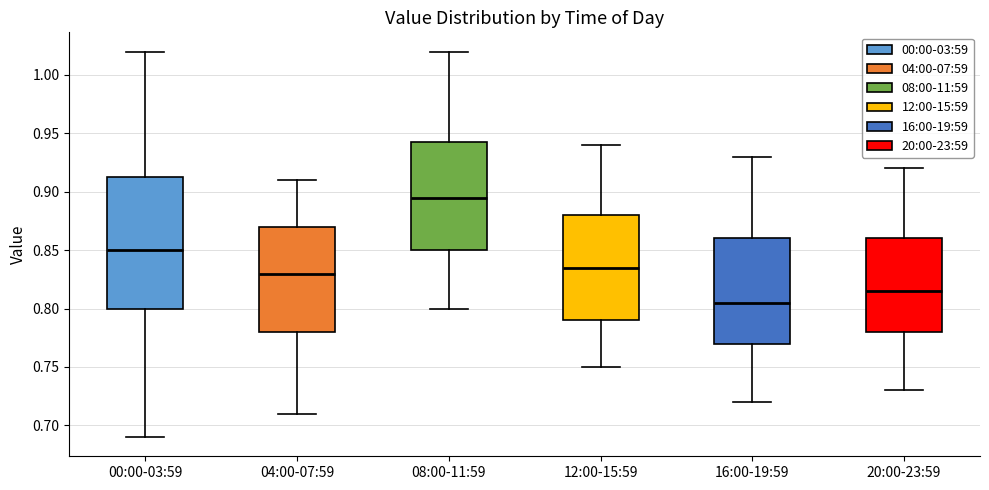

Reading left to right, transcribe this box plot: for each box, give where its median line is, the range the box spans, and where its two whiskers end, as read against the y-axis. The values are not printed on the chart, so give them approximately, as read against the axis.

00:00-03:59: median 0.850, box 0.800 to 0.915, whiskers 0.690 to 1.020
04:00-07:59: median 0.830, box 0.780 to 0.870, whiskers 0.710 to 0.910
08:00-11:59: median 0.895, box 0.850 to 0.945, whiskers 0.800 to 1.020
12:00-15:59: median 0.835, box 0.790 to 0.880, whiskers 0.750 to 0.940
16:00-19:59: median 0.805, box 0.770 to 0.860, whiskers 0.720 to 0.930
20:00-23:59: median 0.815, box 0.780 to 0.860, whiskers 0.730 to 0.920